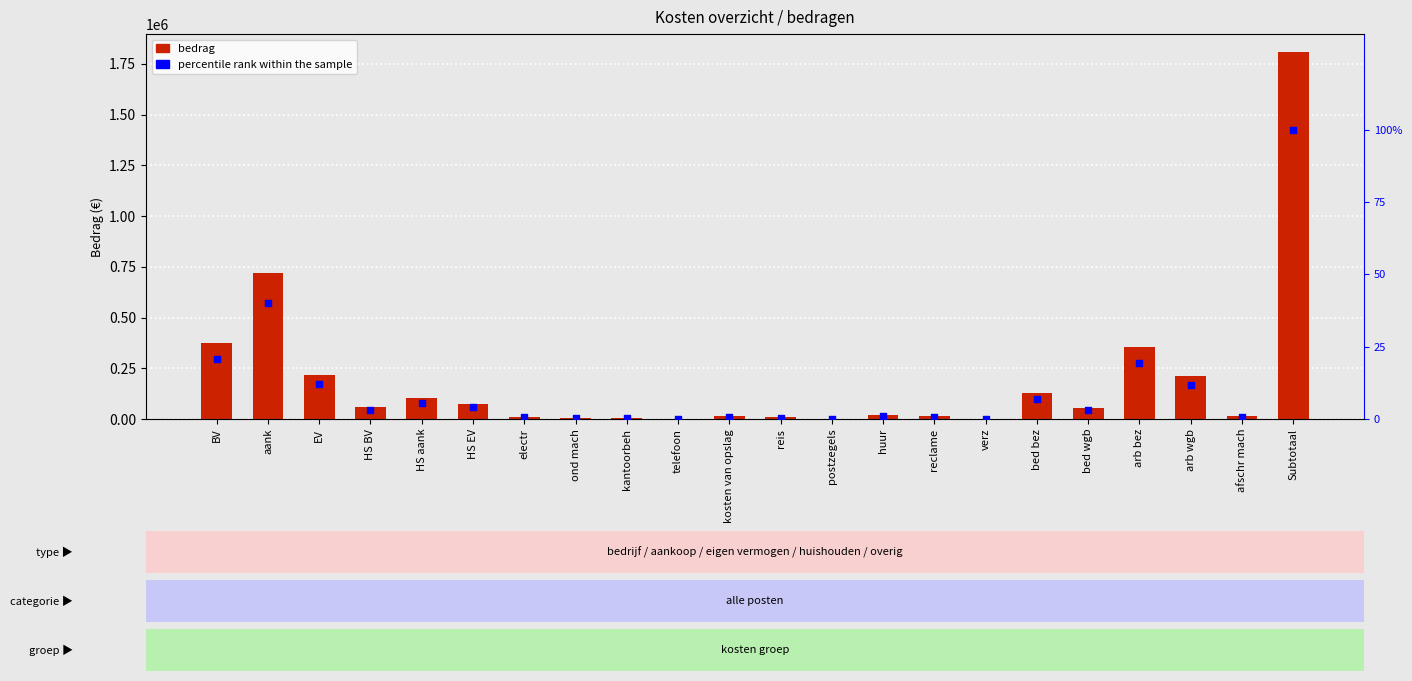

Which series contains the lowest Y value?

percentile rank within the sample